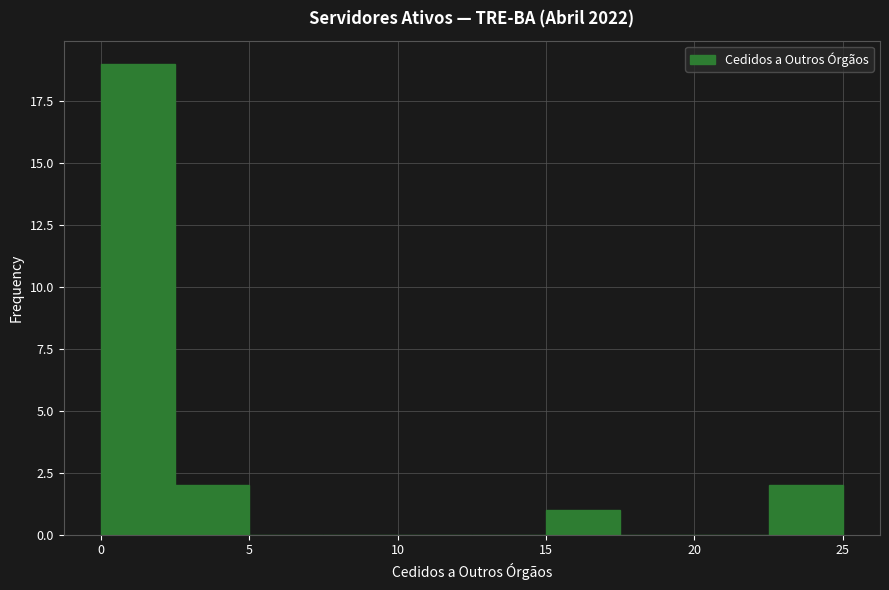

Reading left to right, list every bar in this chart as the range it spans on the x-axis followed by its height. The values are not printed on the chart, so give them approximately, as read against the axis.

0.0 to 2.5: 19
2.5 to 5.0: 2
5.0 to 7.5: 0
7.5 to 10.0: 0
10.0 to 12.5: 0
12.5 to 15.0: 0
15.0 to 17.5: 1
17.5 to 20.0: 0
20.0 to 22.5: 0
22.5 to 25.0: 2